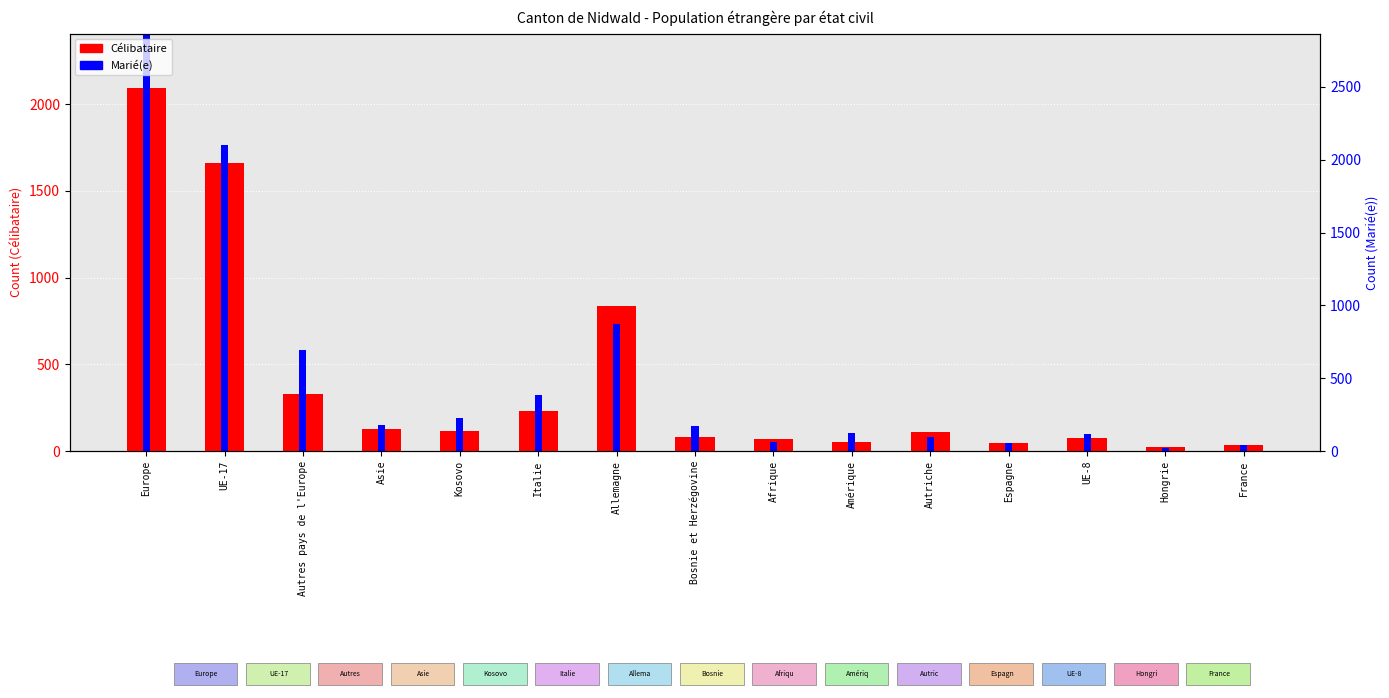

What is the label of the 9th bar from the right?

Allemagne